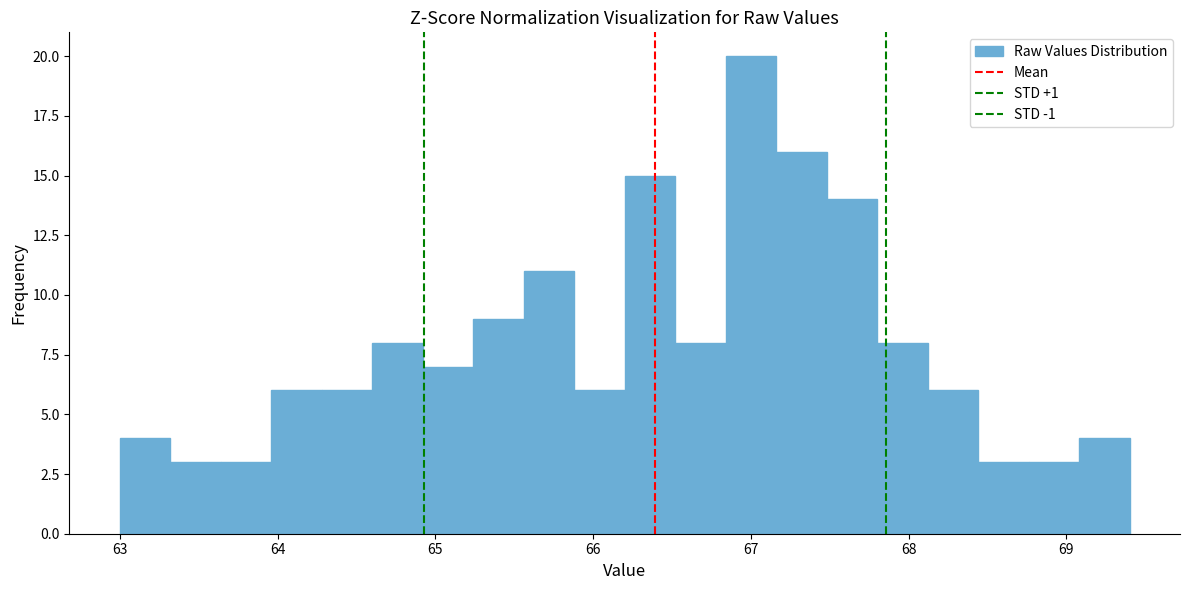

Read against the x-axis, roughly where is the centre of the tallest bar?

67.0